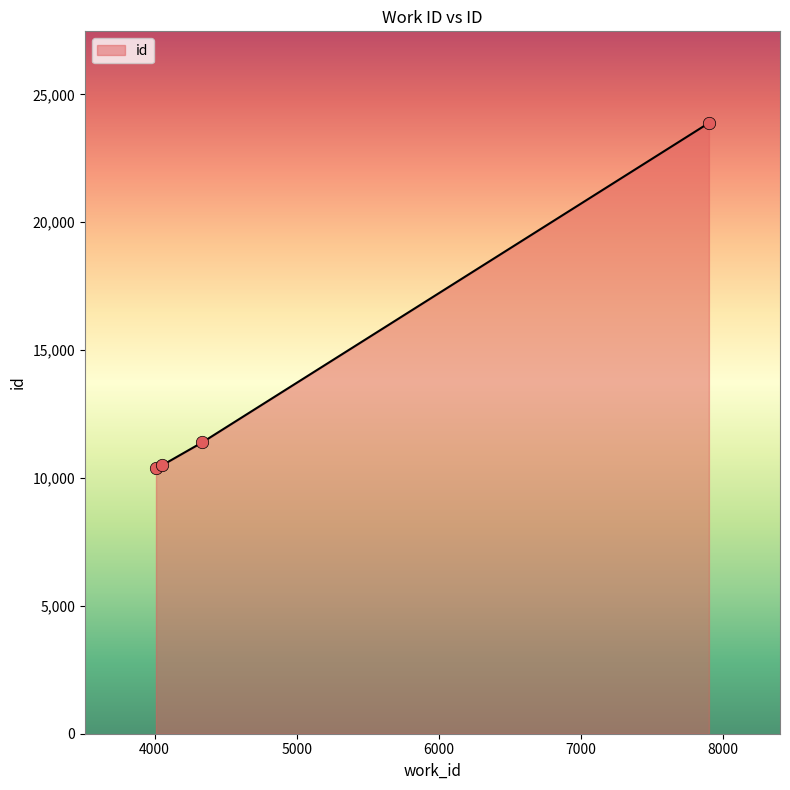

What is the greatest value displayed?

23881